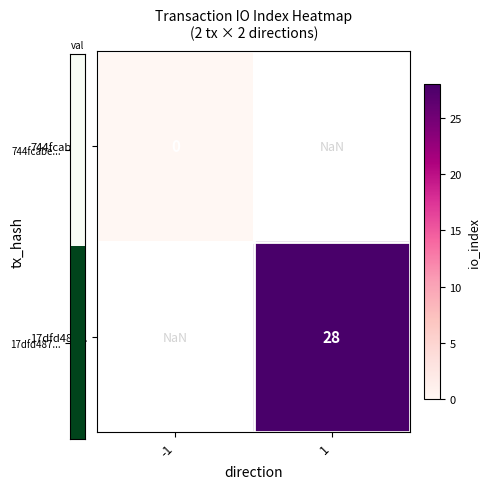

What is the greatest value displayed?

28.0